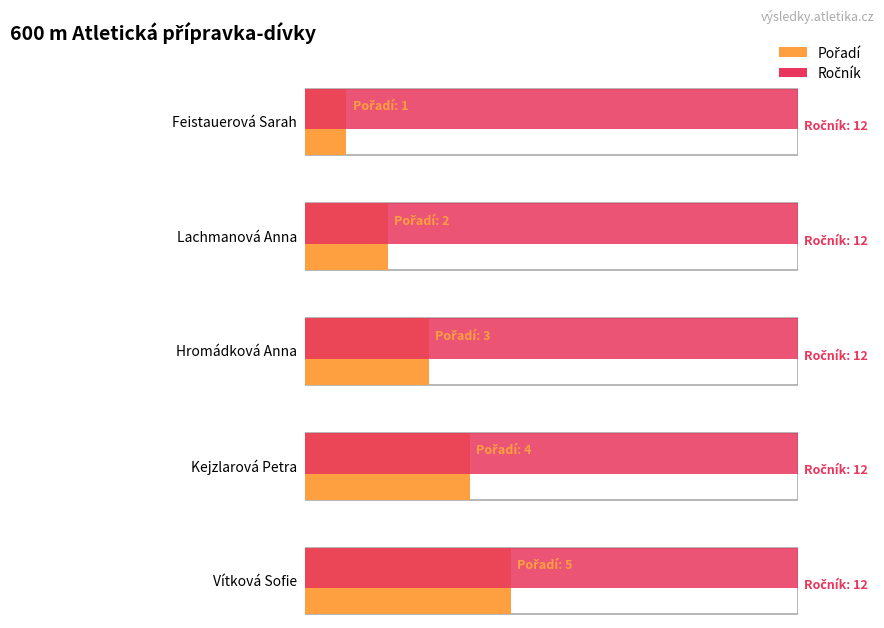

Is it true that Ročník equals 8 at Feistauerová Sarah?

False